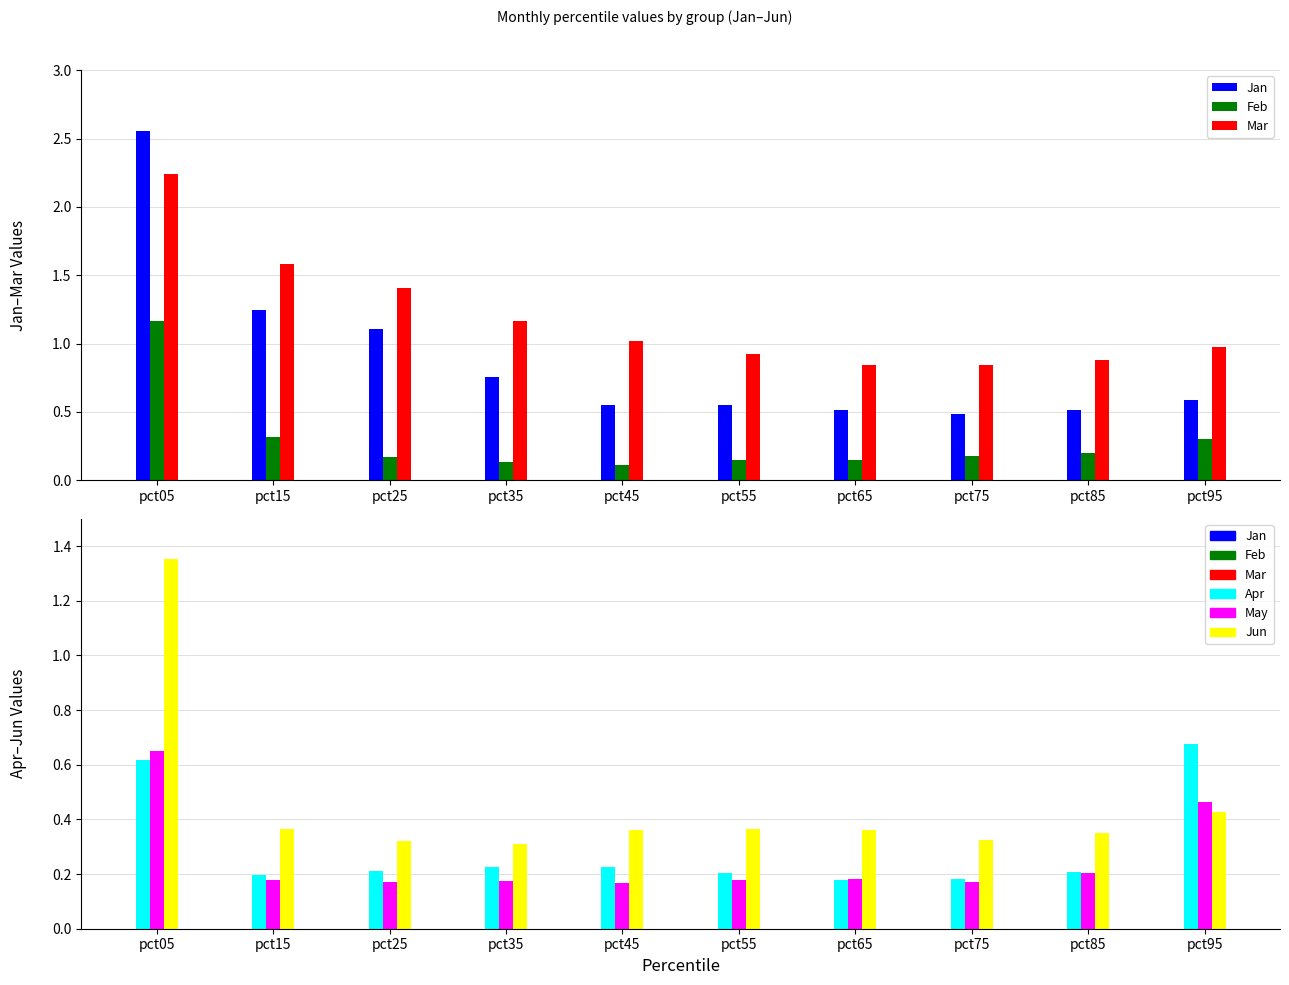

Is the value of Jun at pct45 greater than the value of Jan at pct85?

No